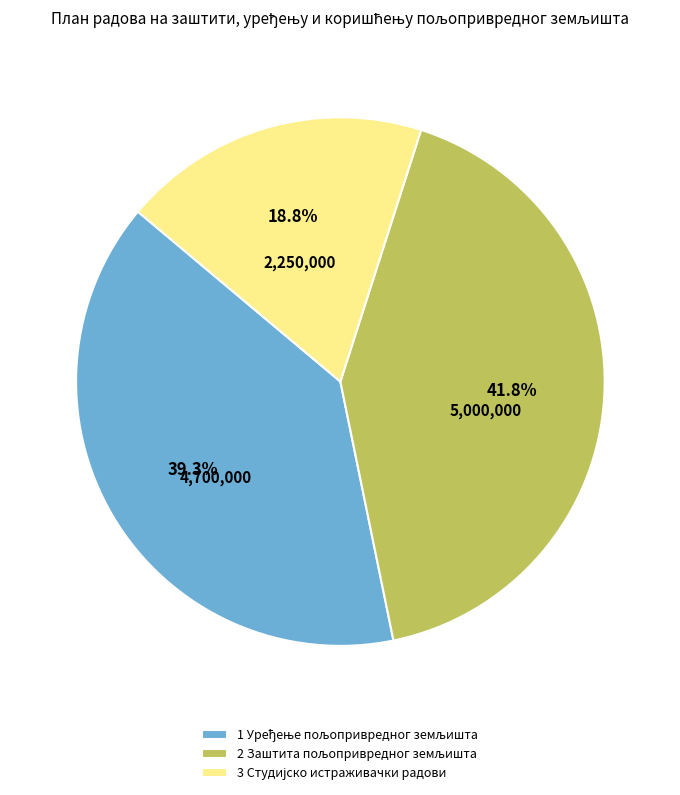

Is there a majority slice in this chart?

No